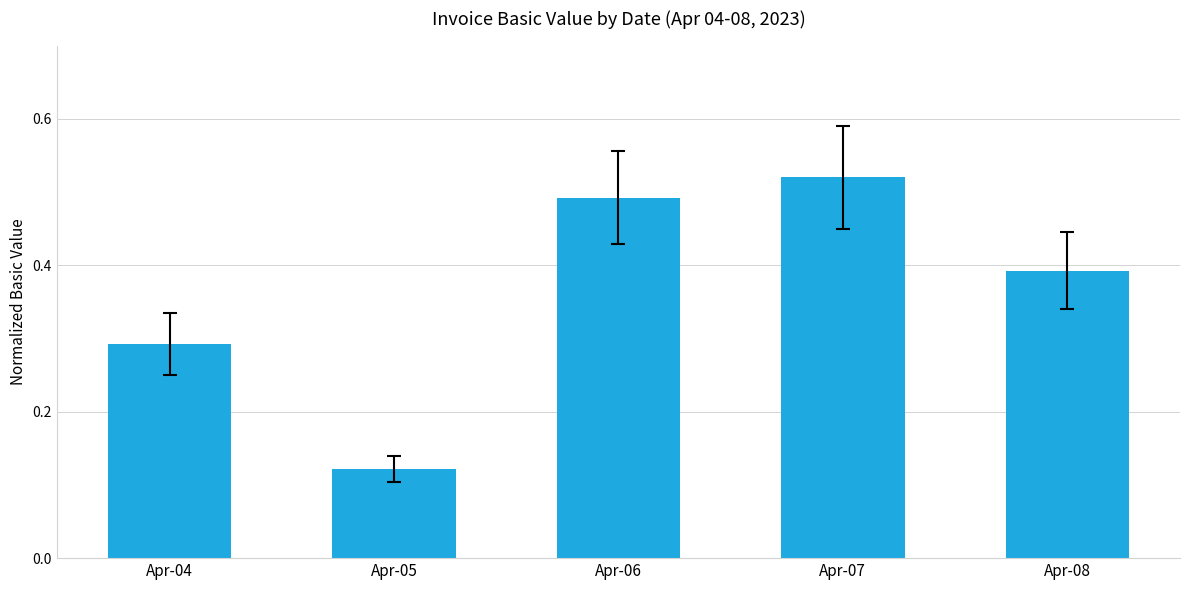

The chart shows a value of 0.6 at Apr-08. True or false?

False